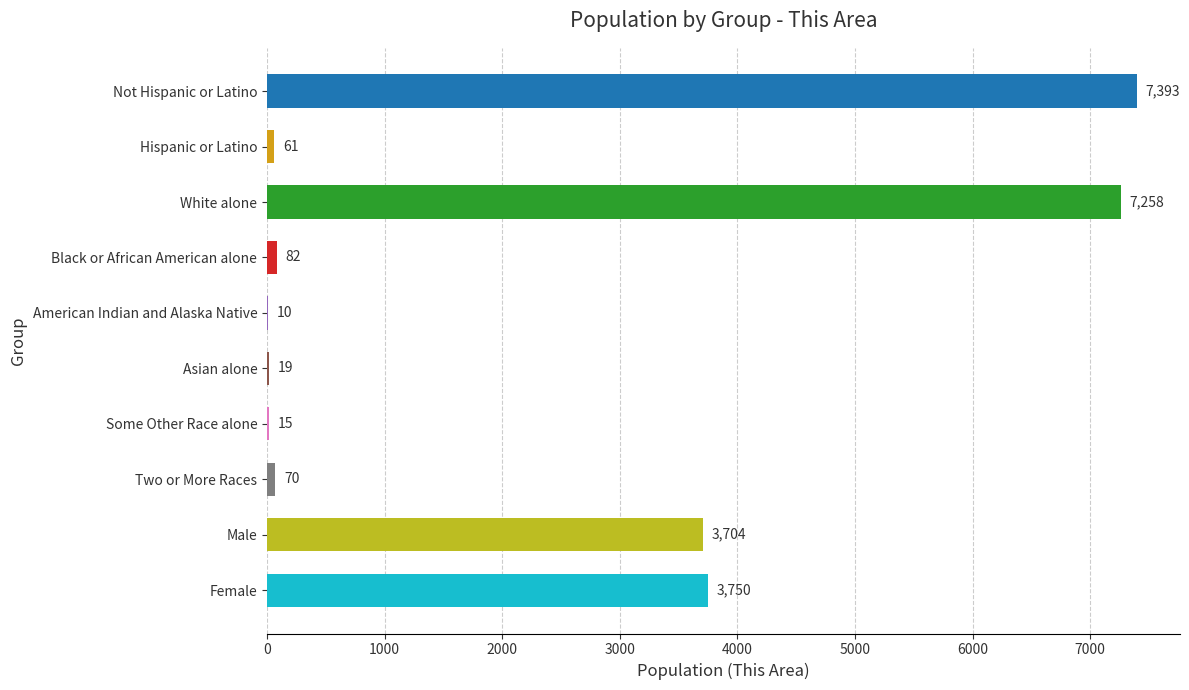

The value at Some Other Race alone is 15. True or false?

True